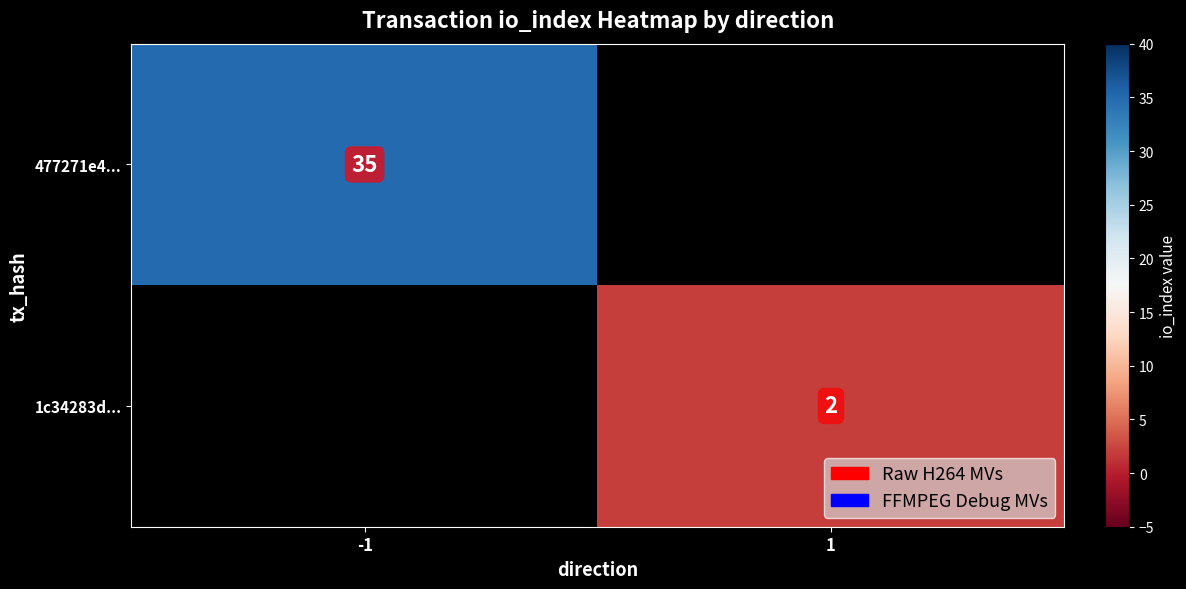

Which label corresponds to the largest value in the chart?

-1